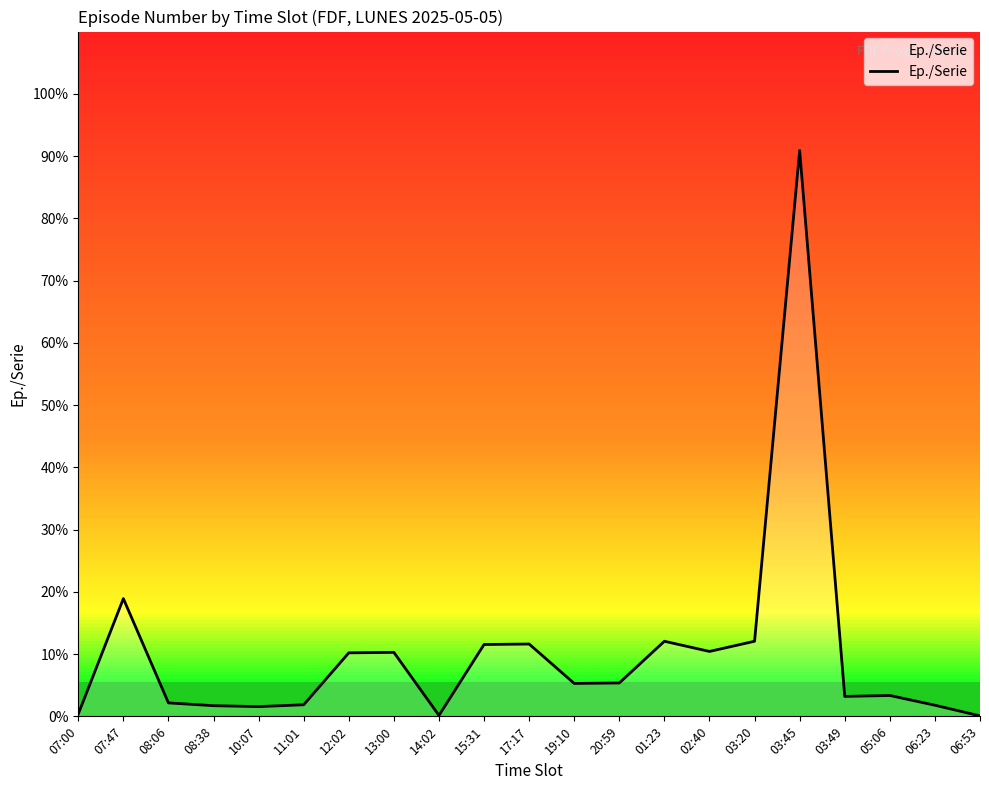

True or false: the data has more than 1 interior local peaks.

True